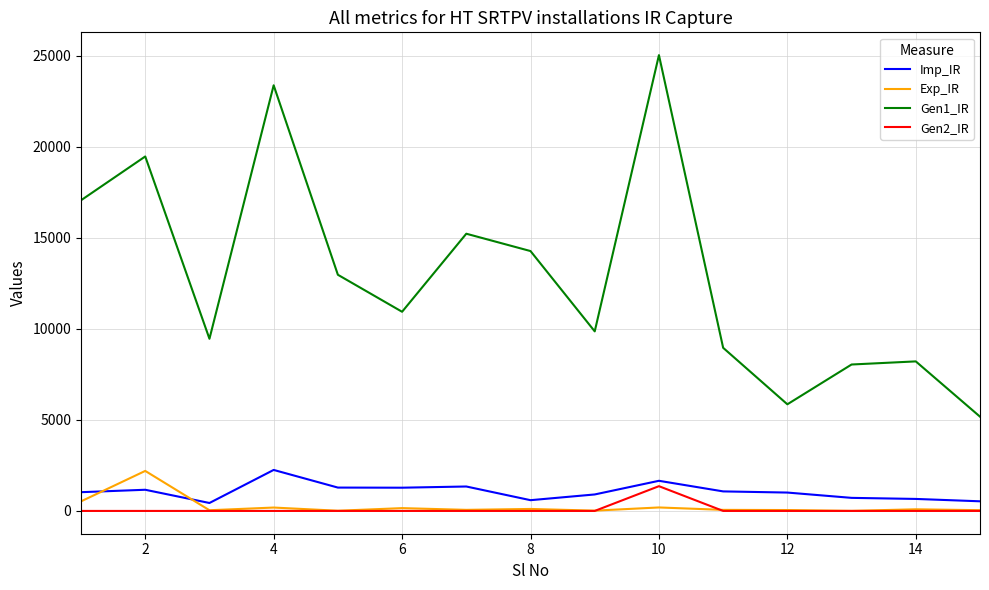

Which series has the largest range (max minus min)?

Gen1_IR